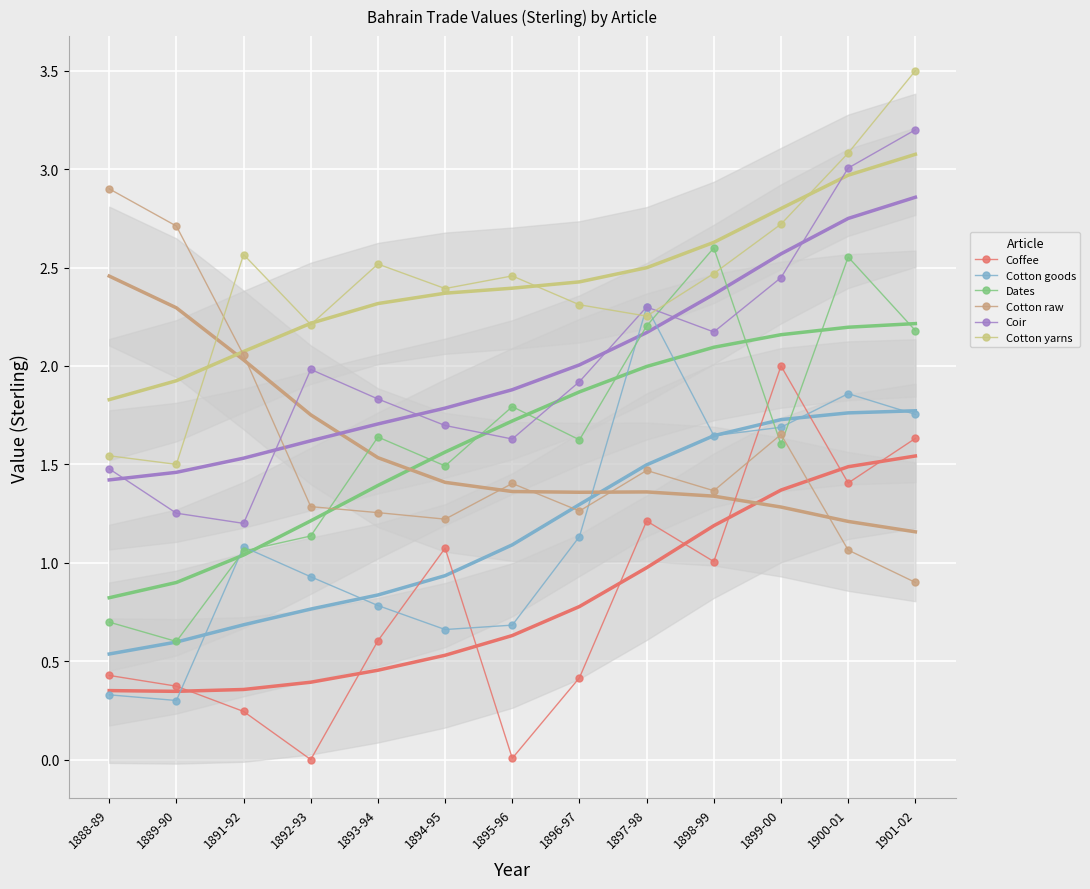

How many data points in Cotton goods are above 1?

7